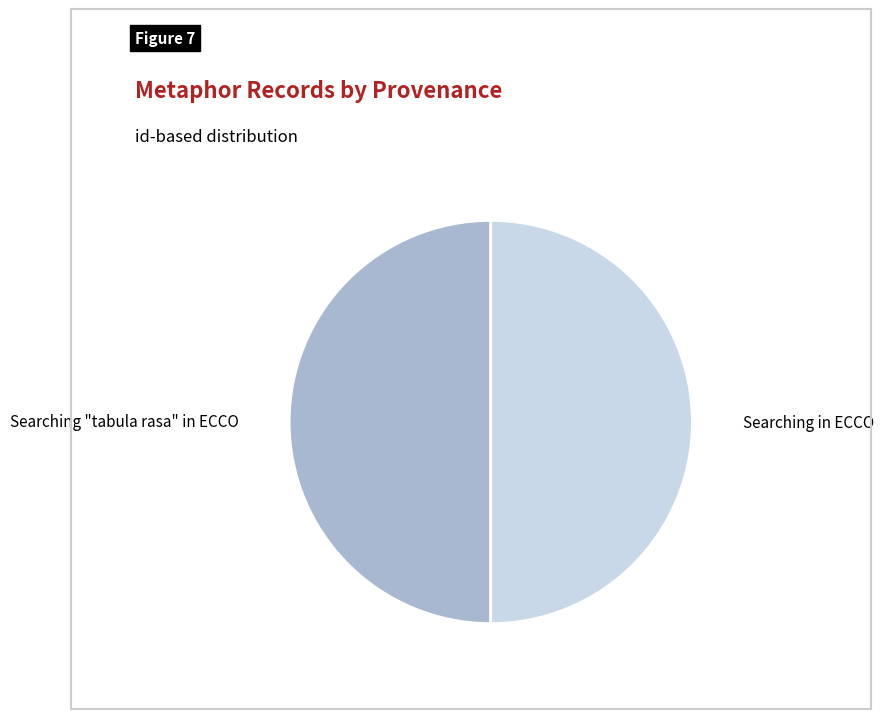

The Searching "tabula rasa" in ECCO slice represents 50% of the pie. True or false?

True